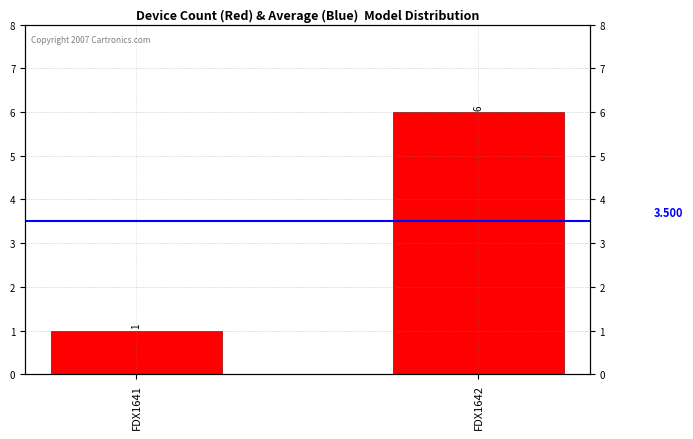

Count the Count values in the range 1 to 6.

2